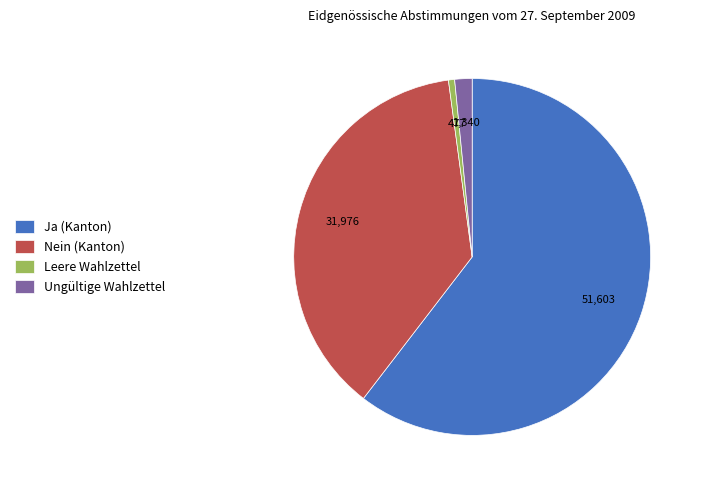

Which has a higher value, Leere Wahlzettel or Ja (Kanton)?

Ja (Kanton)